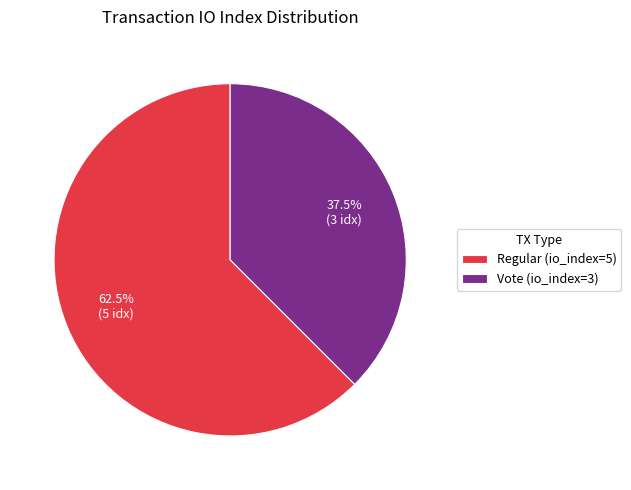

Rank the categories by value from lowest to highest.

Vote (io_index=3), Regular (io_index=5)